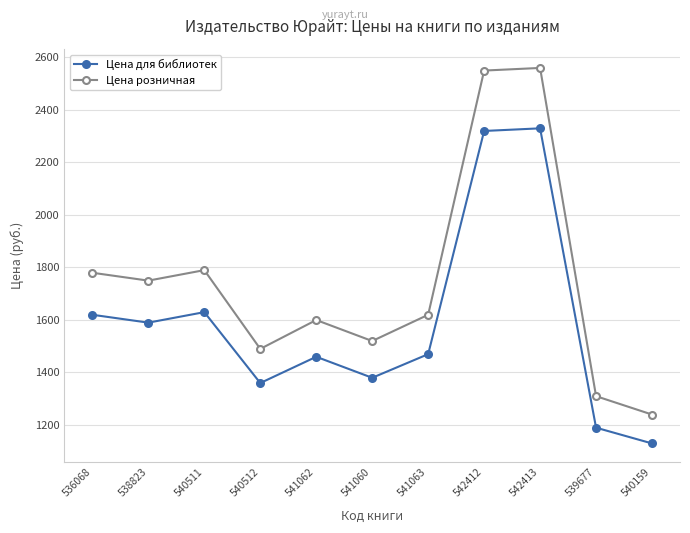

What is the value of the Цена для библиотек point at the 5th from the left?

1459